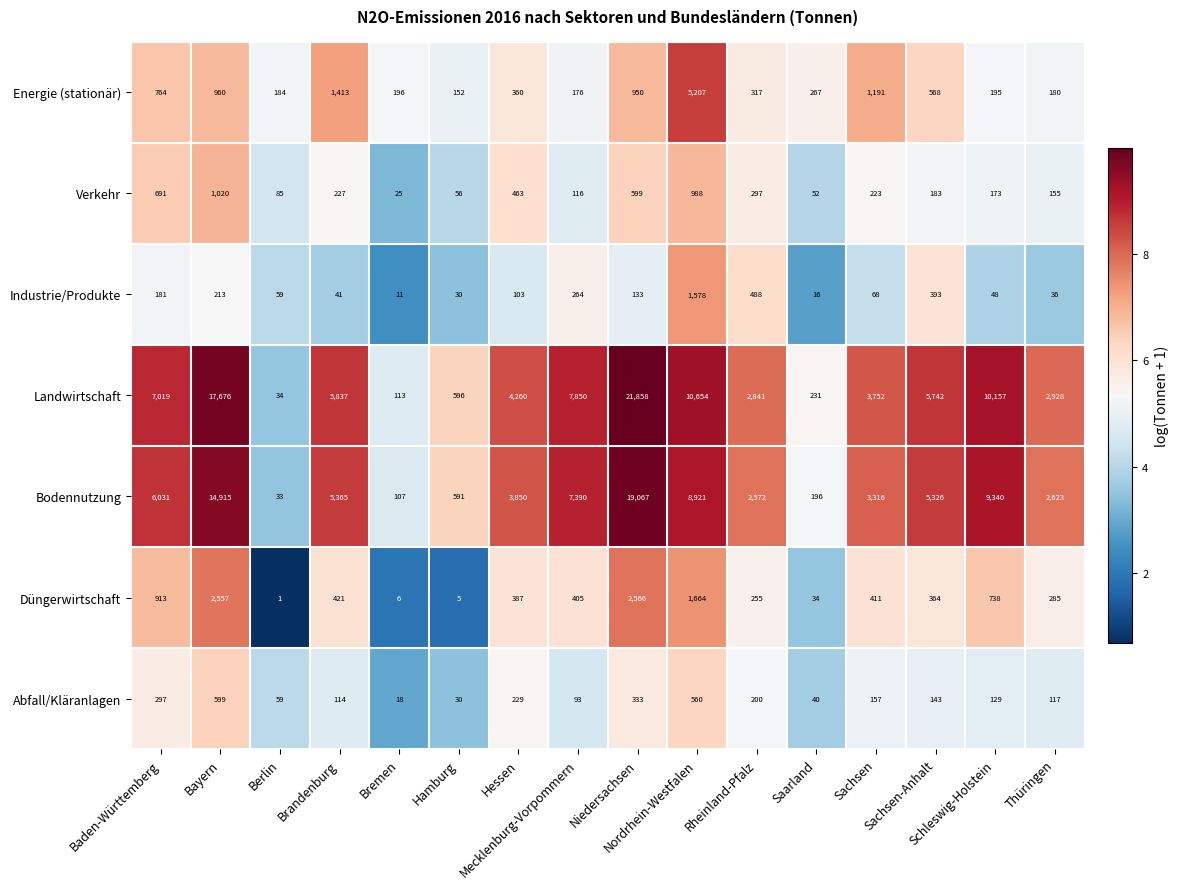

Which series has the widest spread of values?

Landwirtschaft